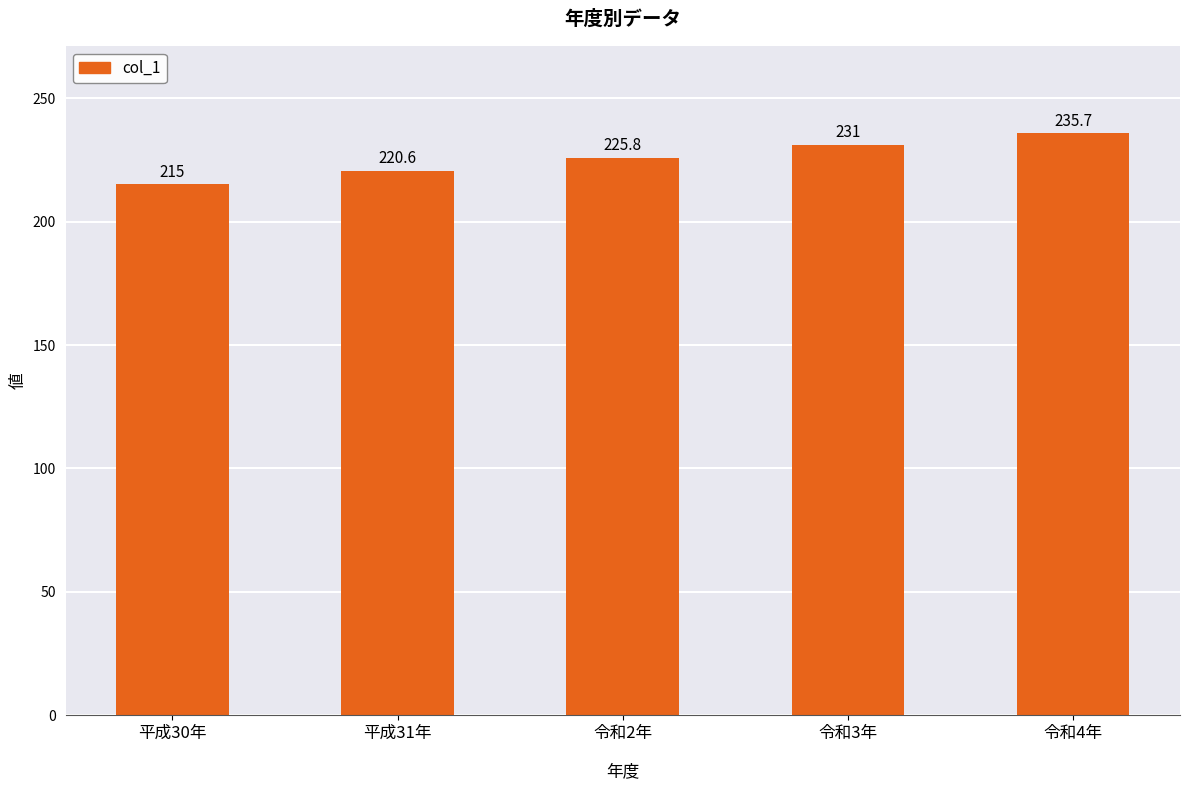

What is the greatest value displayed?

235.7